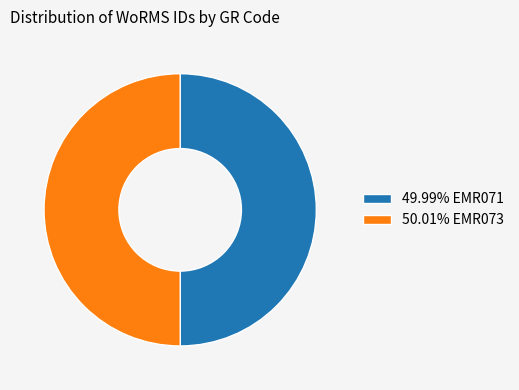

Approximately how many times larger is the value at 50.01% EMR073 compared to 49.99% EMR071?

1.0